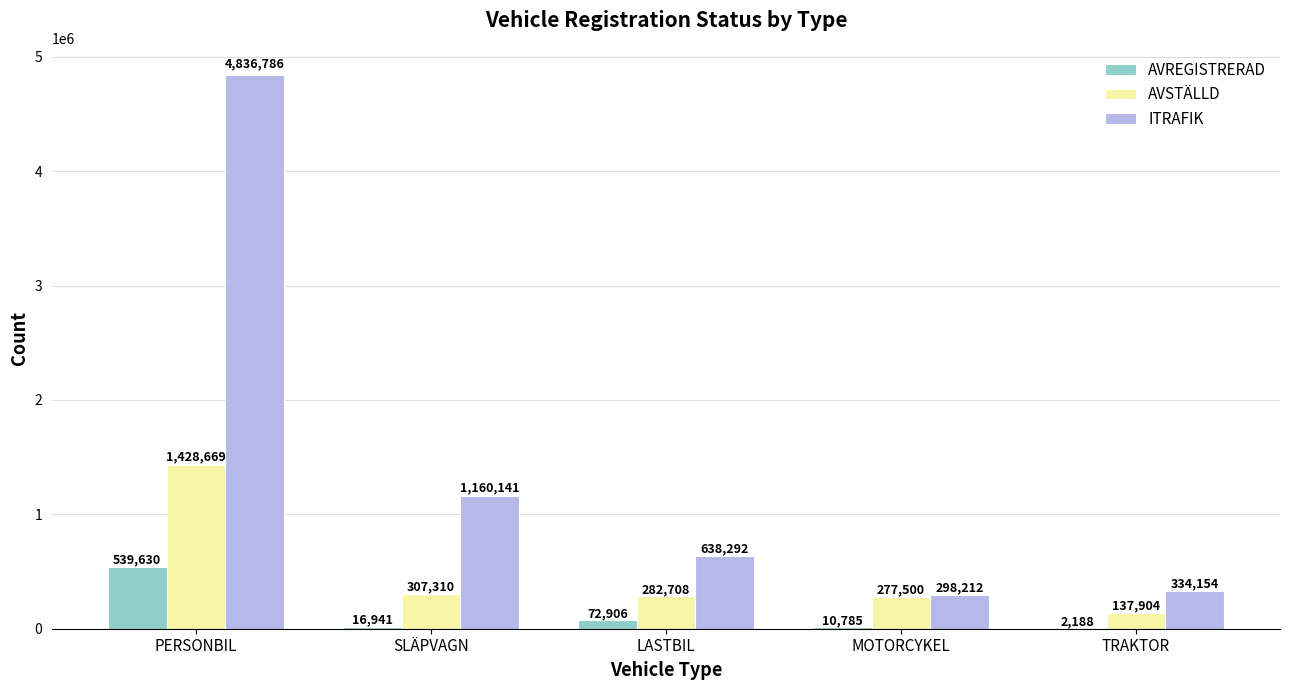

Reading left to right, list all the values displayed in this chart.

AVREGISTRERAD: PERSONBIL=539630	SLÄPVAGN=16941	LASTBIL=72906	MOTORCYKEL=10785	TRAKTOR=2188
AVSTÄLLD: PERSONBIL=1428669	SLÄPVAGN=307310	LASTBIL=282708	MOTORCYKEL=277500	TRAKTOR=137904
ITRAFIK: PERSONBIL=4836786	SLÄPVAGN=1160141	LASTBIL=638292	MOTORCYKEL=298212	TRAKTOR=334154